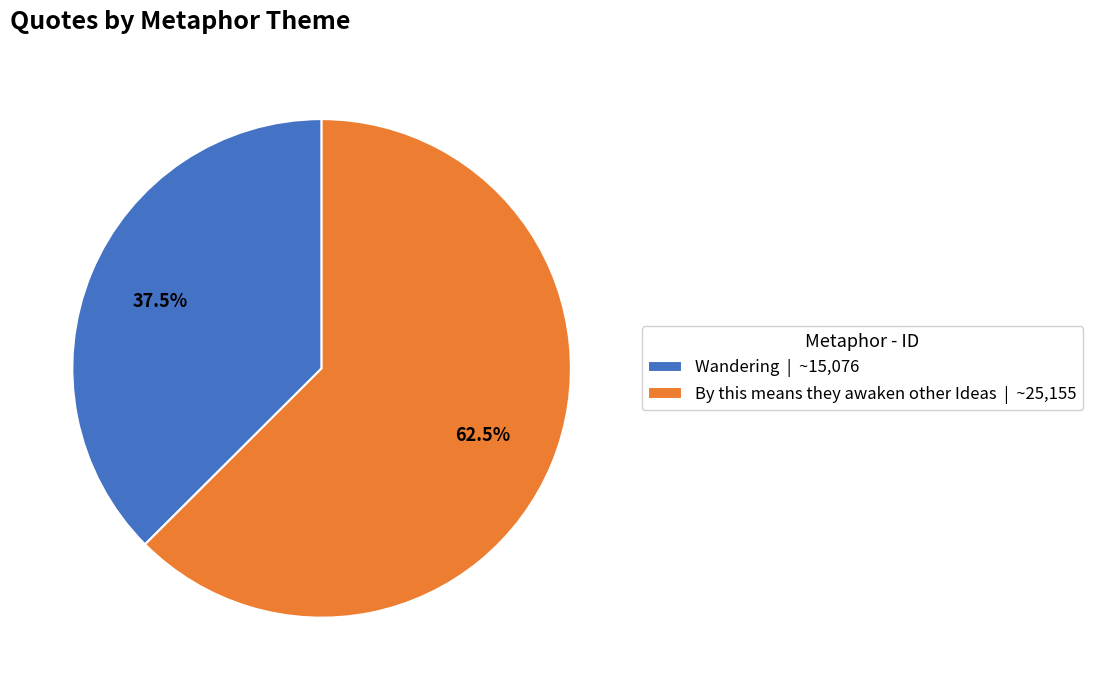

Is the sum of By this means they awaken other Ideas and Wandering greater than half?

Yes